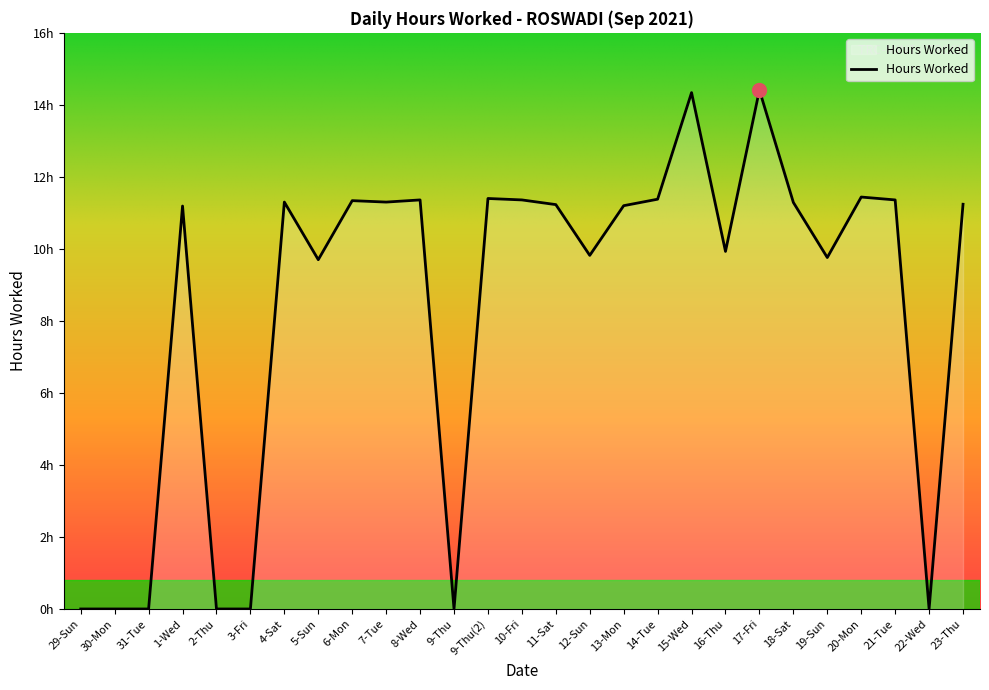

Is this an area chart (filled region under the line)?

Yes